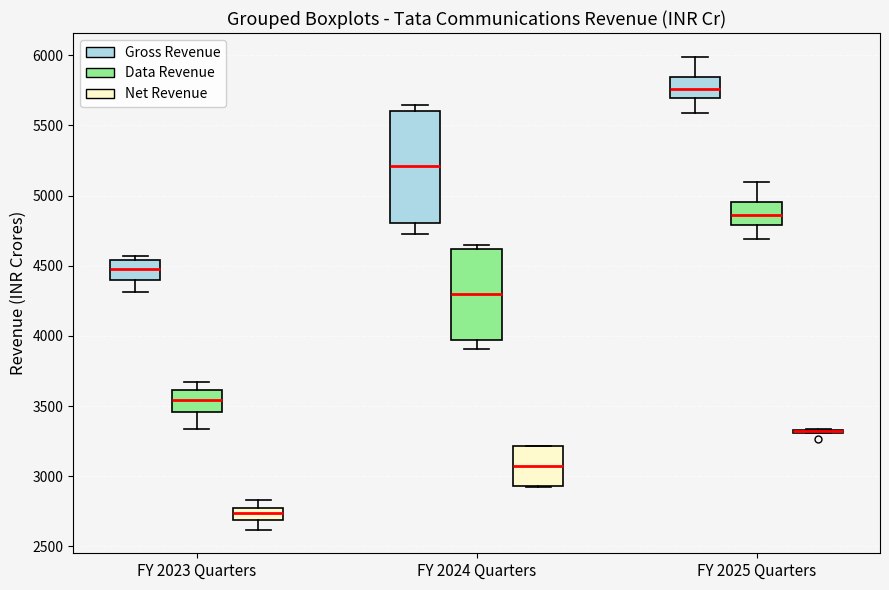

Comparing the boxes themselves (not the whiskers), which one is the tallest?

FY 2024 Quarters (Gross Revenue)